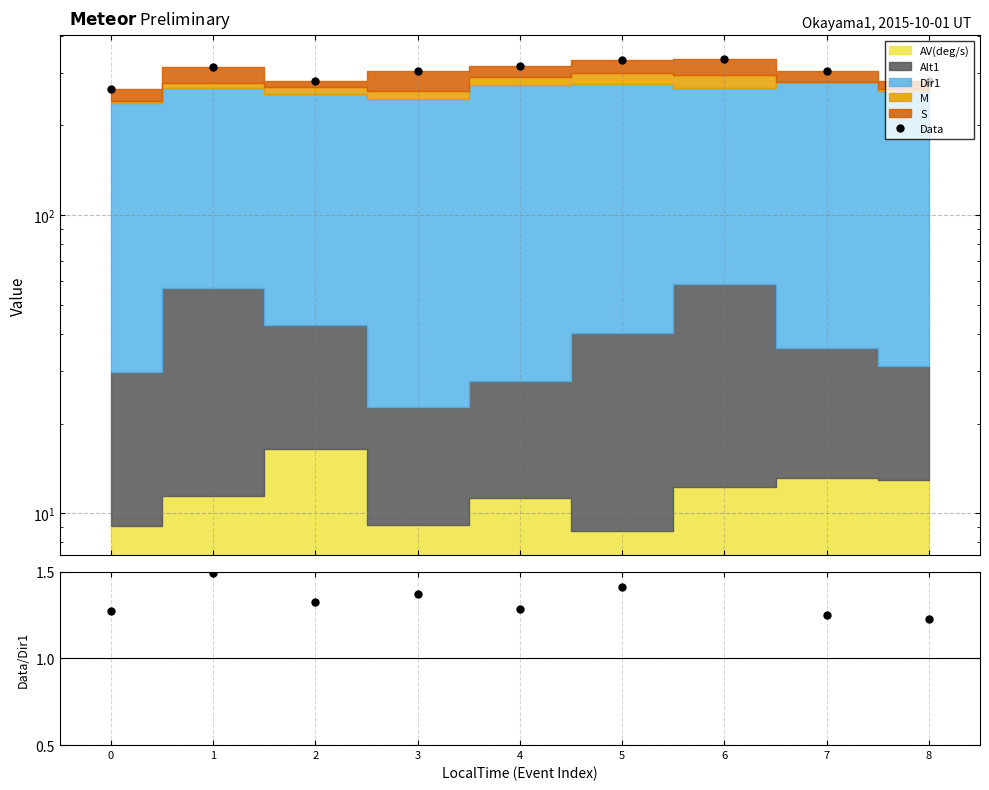

Between 3 and 7, which is larger?

7